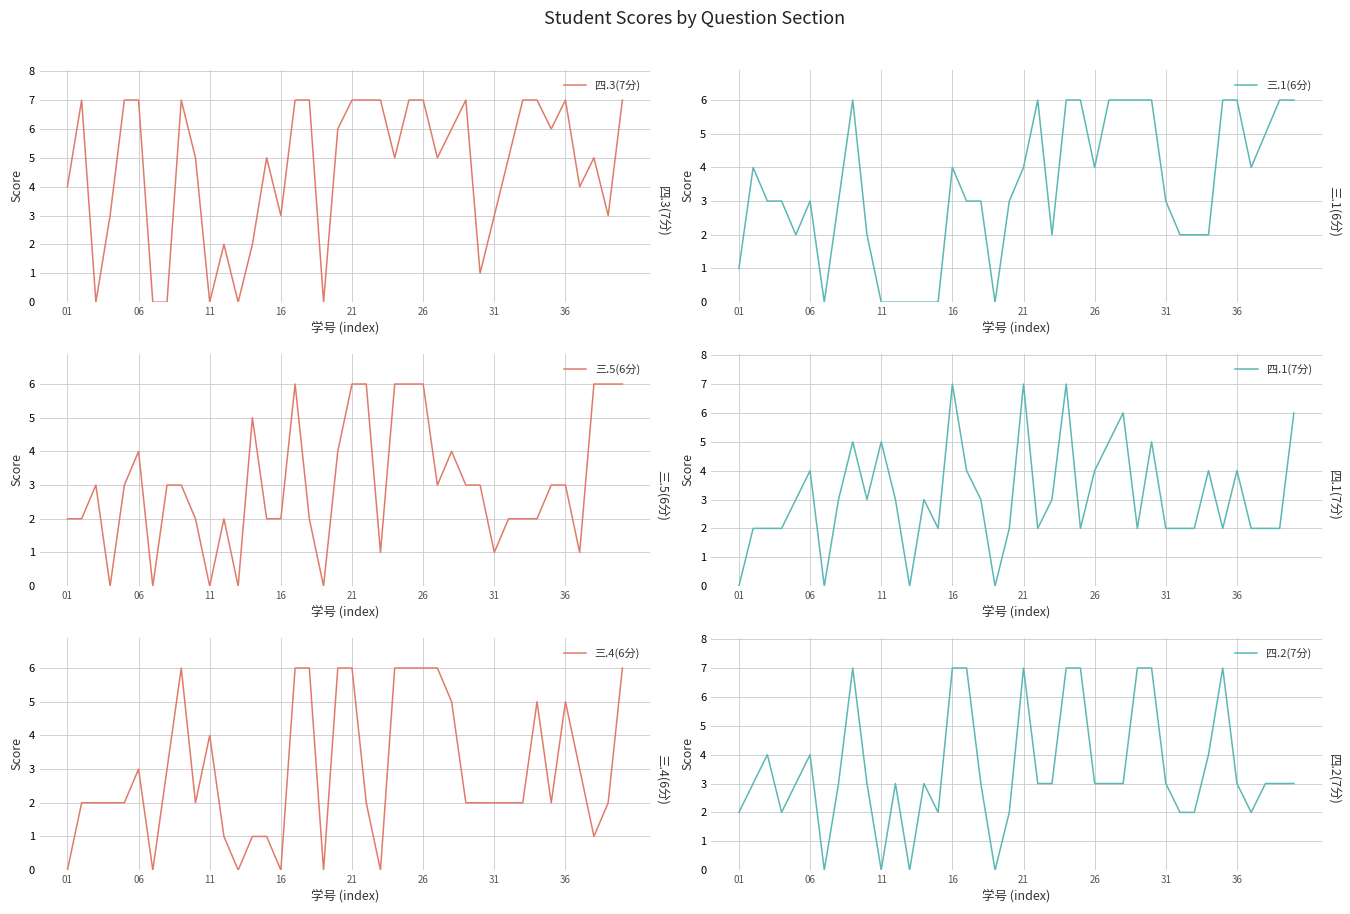

The value of 四.3(7分) at 16 is 4. True or false?

False